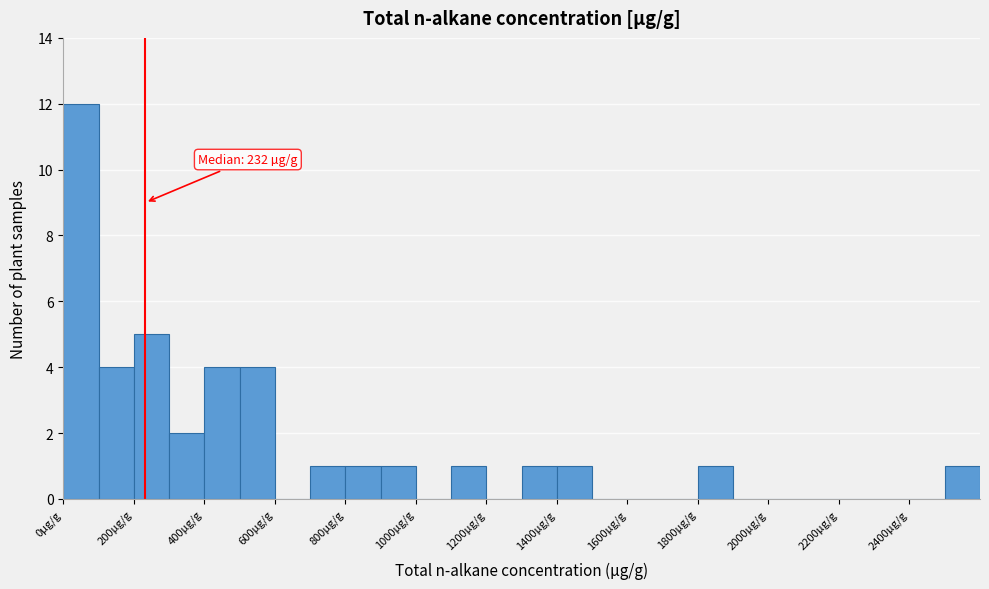

Which range on the x-axis has the tallest bar?

0 to 100